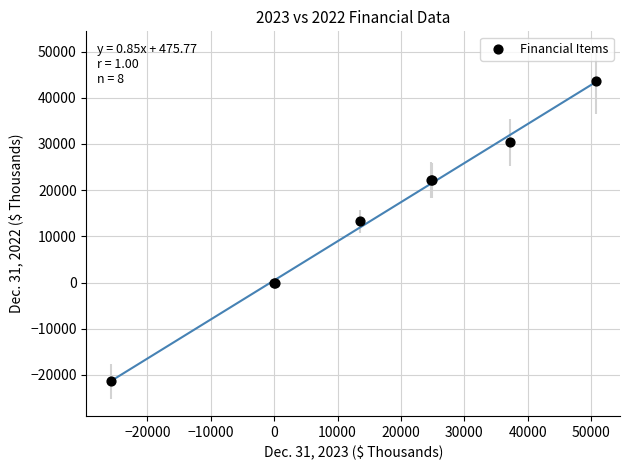

What Y value in the scatter plot is closest to 11077?

13227